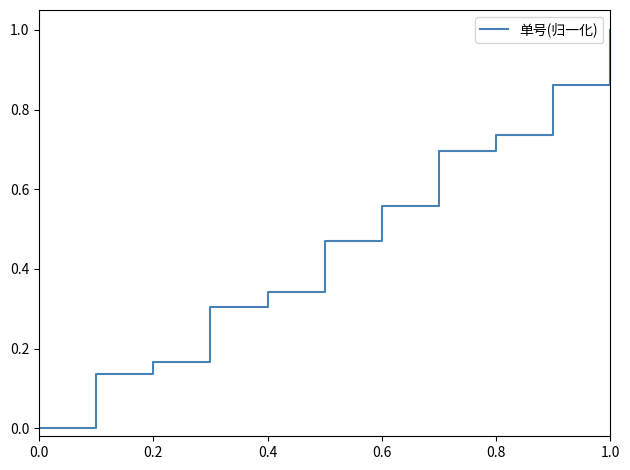

What is the greatest value displayed?

1.0